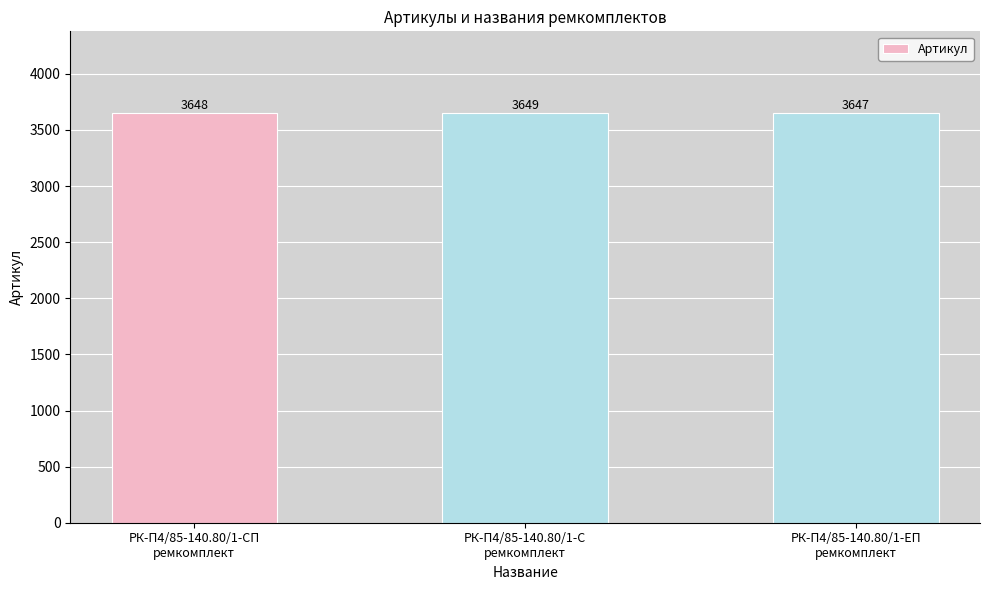

Approximately how many times larger is the value at РК-П4/85-140.80/1-С
ремкомплект compared to РК-П4/85-140.80/1-ЕП
ремкомплект?

1.0